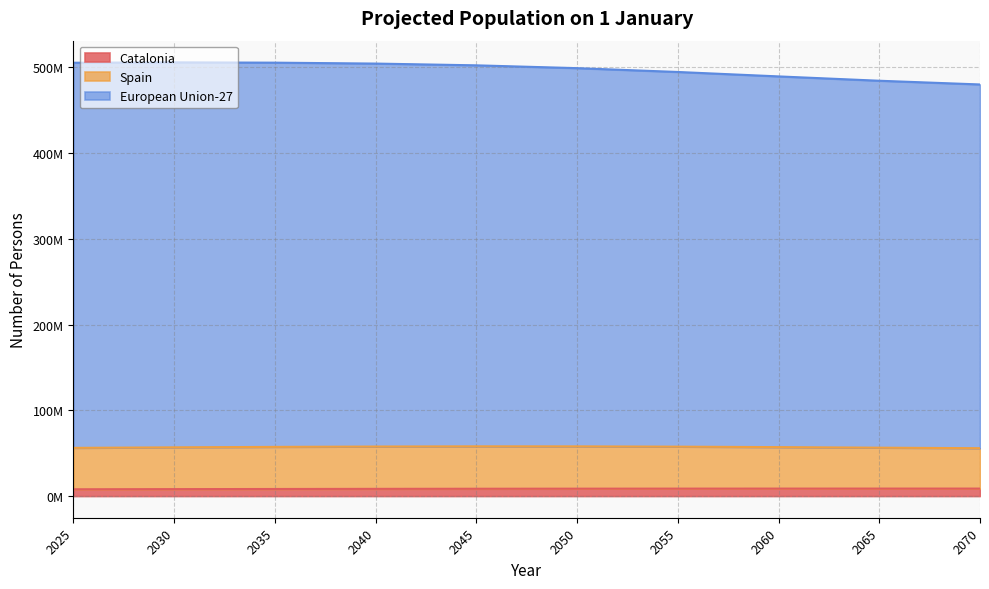

What are all the series names shown in the legend?

Catalonia, Spain, European Union-27